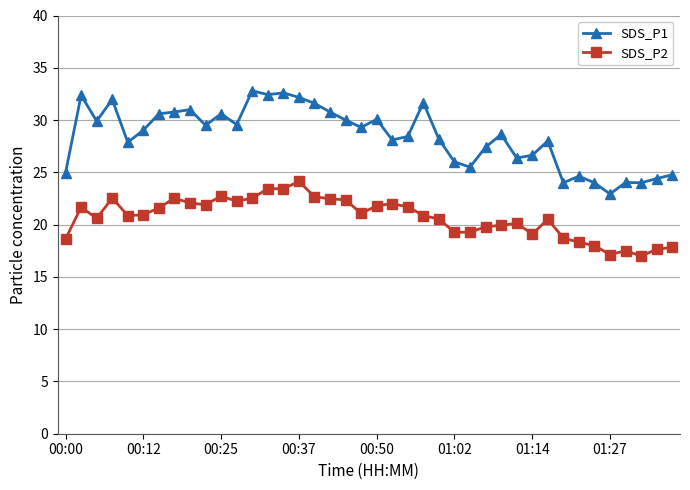

True or false: SDS_P2 has more than 2 points higher than both neighbors.

True